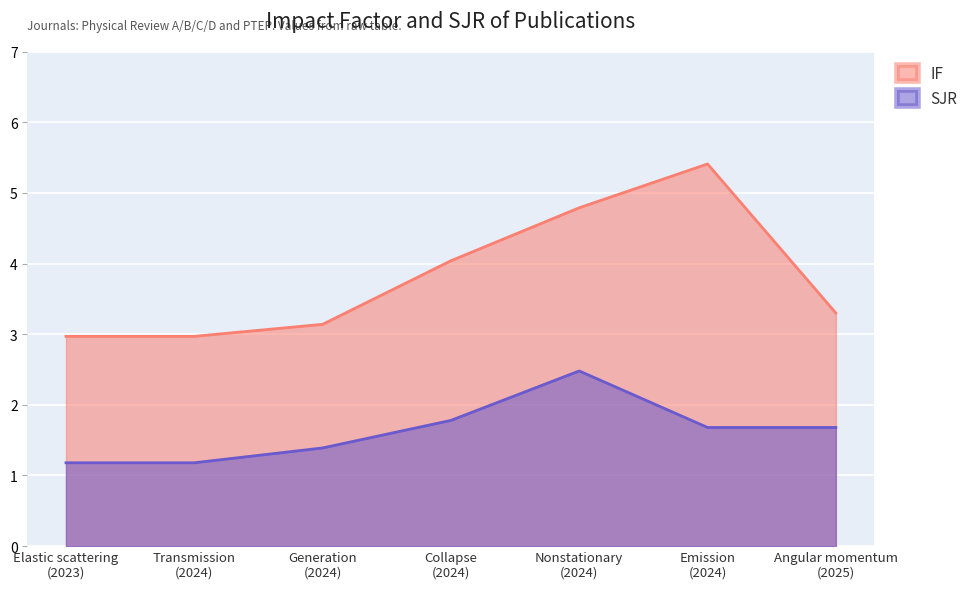

At which category does the chart reach its minimum across all series?

Elastic scattering
(2023)